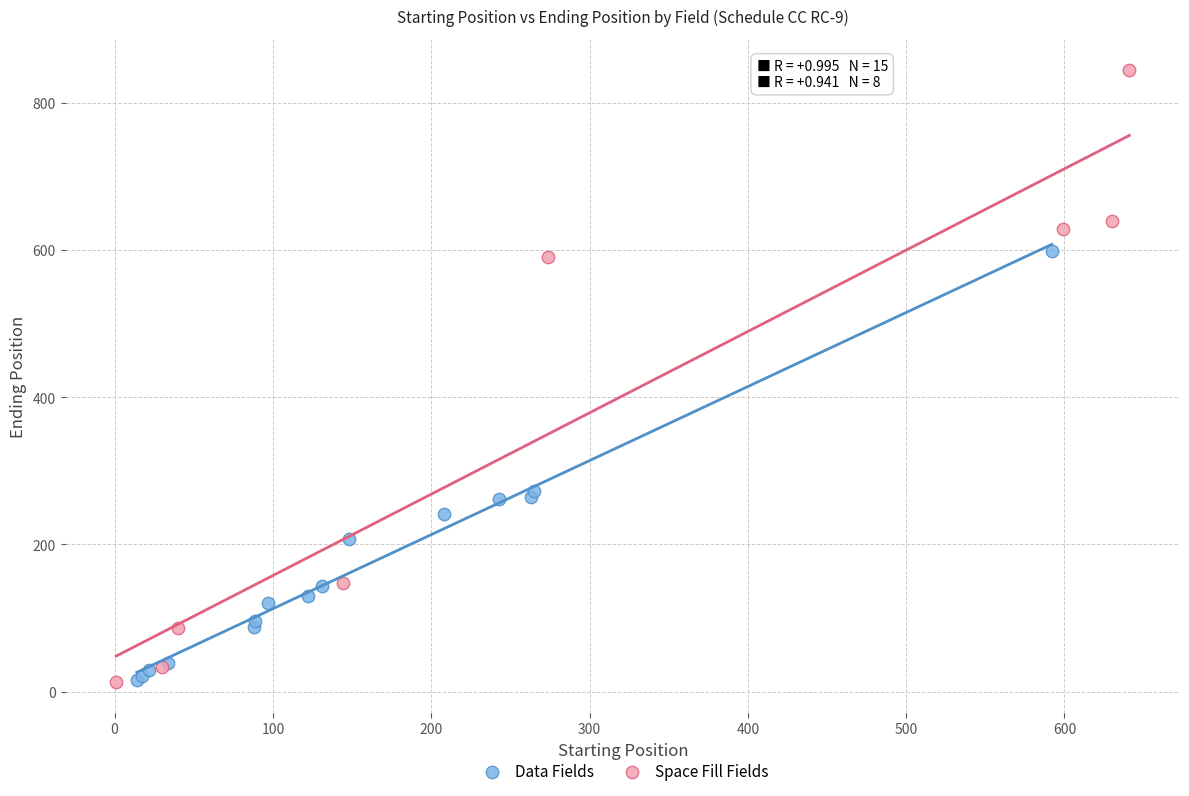

Which series has the widest spread of Y values?

Space Fill Fields